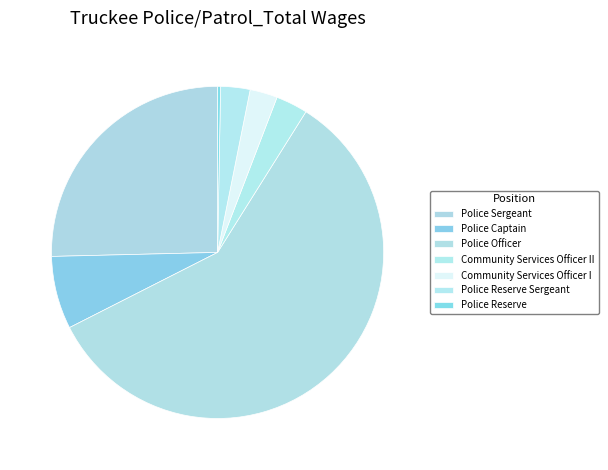

How many slices are in this pie chart?

7